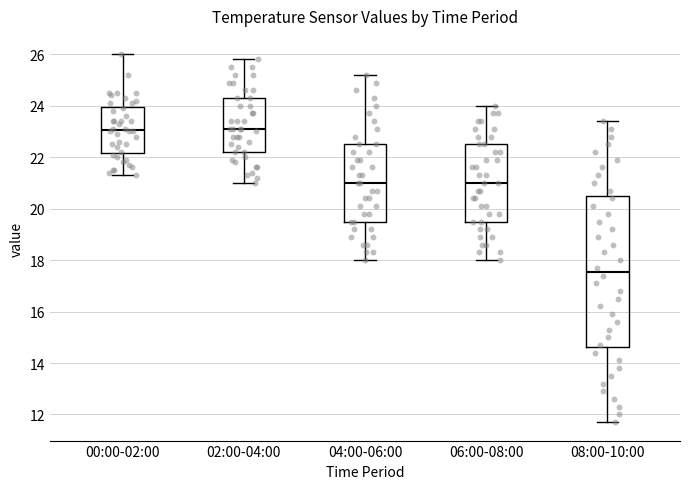

Where is the lower edge of the box for 02:00-04:00 on the y-axis? The values are not printed on the chart, so give them approximately, as read against the axis.

22.2